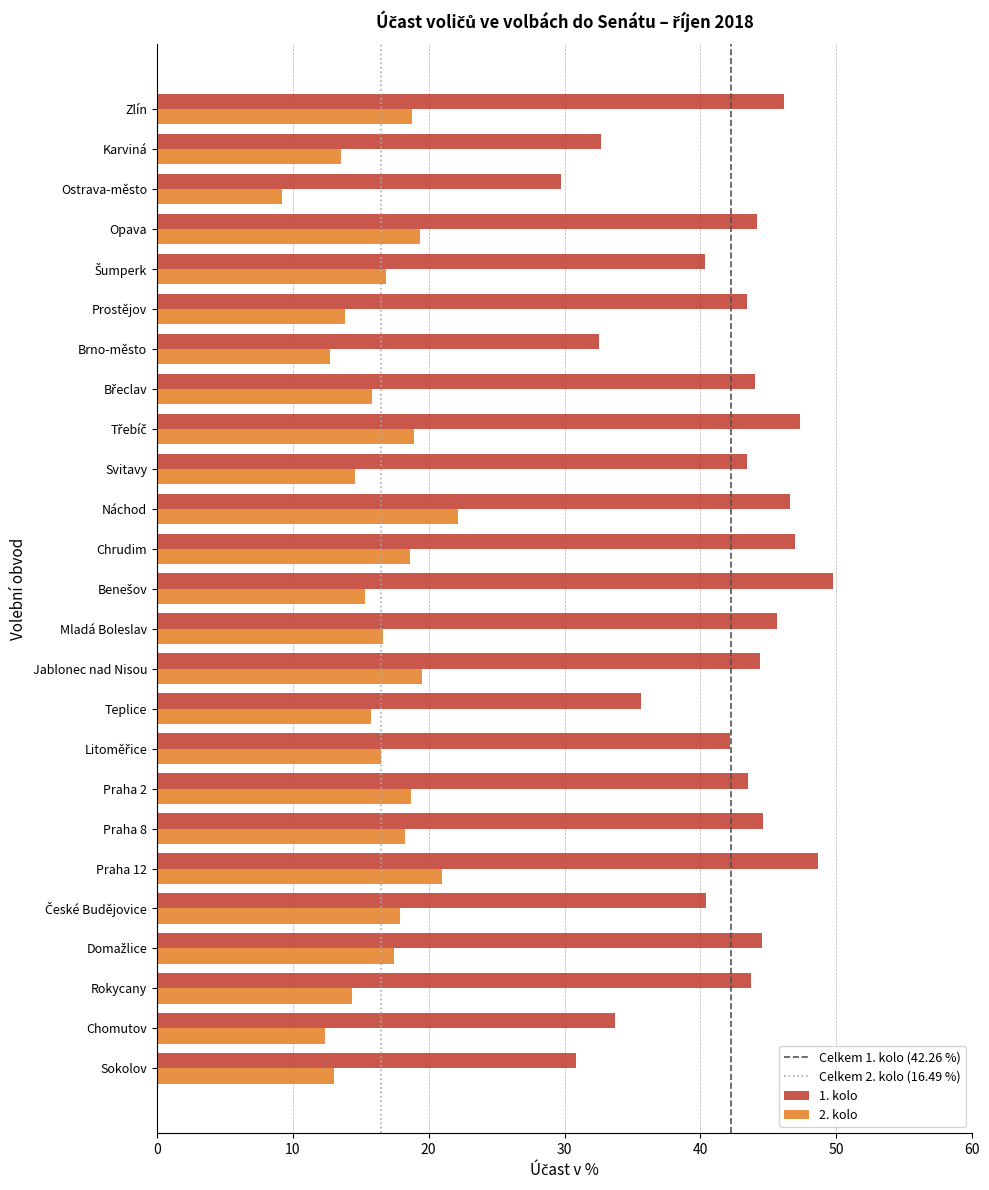

Which series has the largest total across all categories?

1. kolo